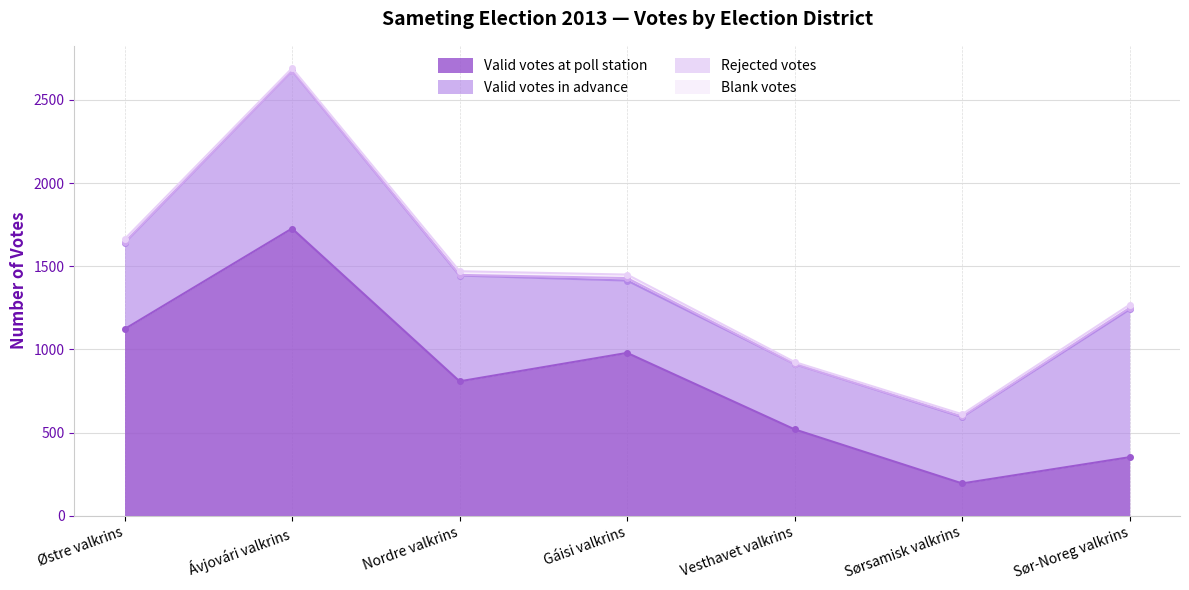

At which label does Valid votes at poll station reach its peak?

Ávjovári valkrins